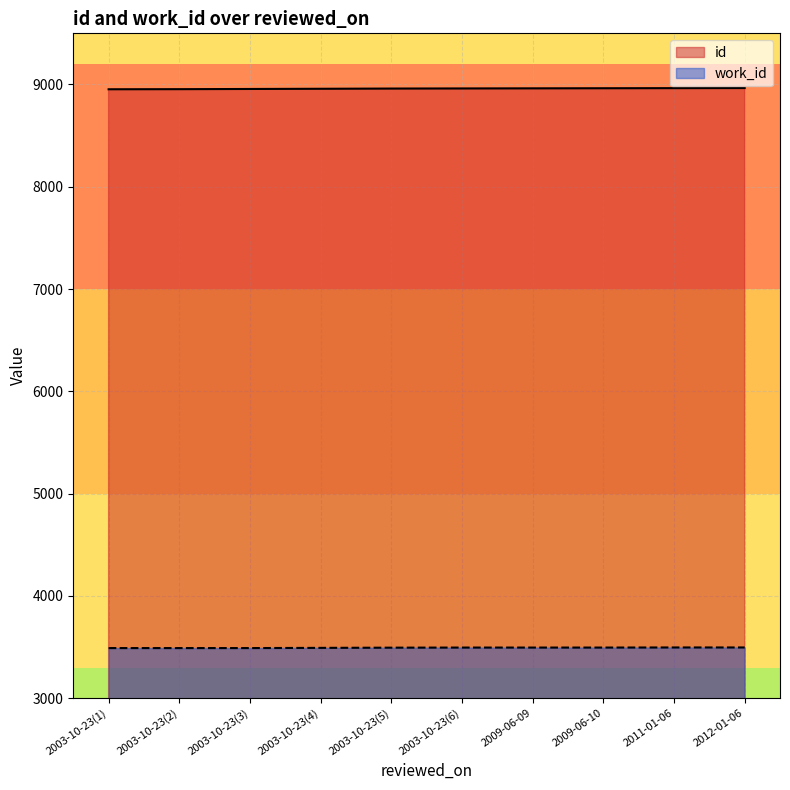

How many data points in work_id are less than 3495?

5